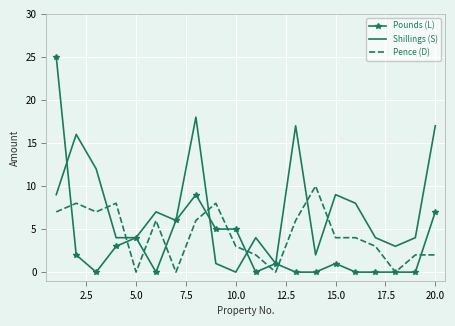

Which series has the largest total across all categories?

Shillings (S)